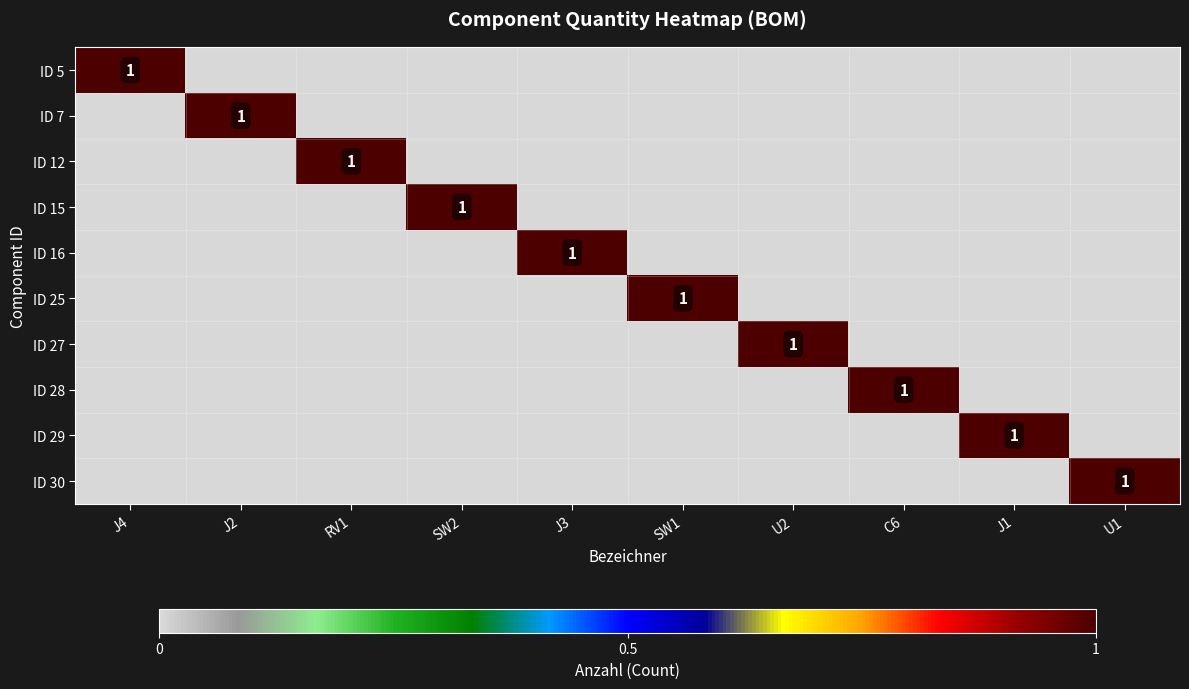

Is it true that ID 12 equals 0 at RV1?

False